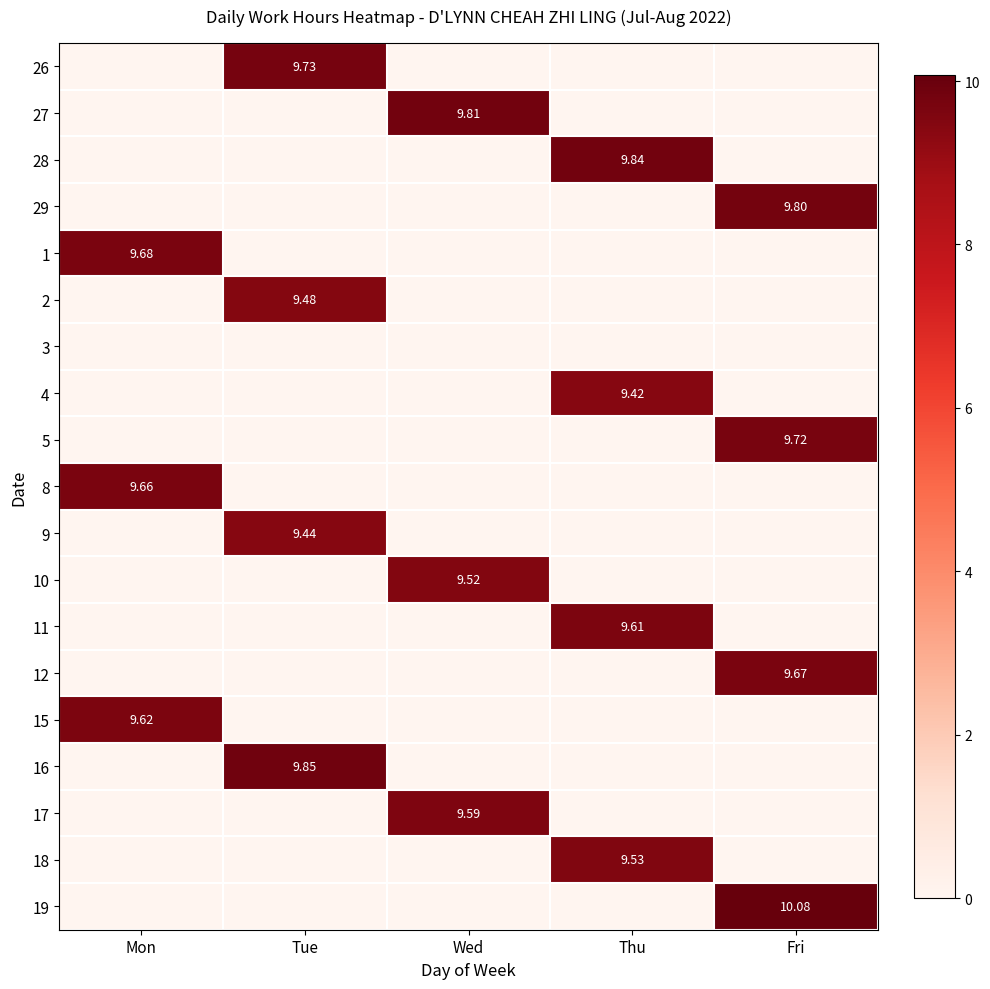

Is the value of 10 at Mon greater than the value of 29 at Fri?

No